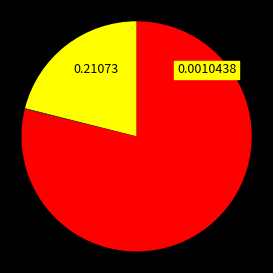

Is there a majority slice in this chart?

Yes